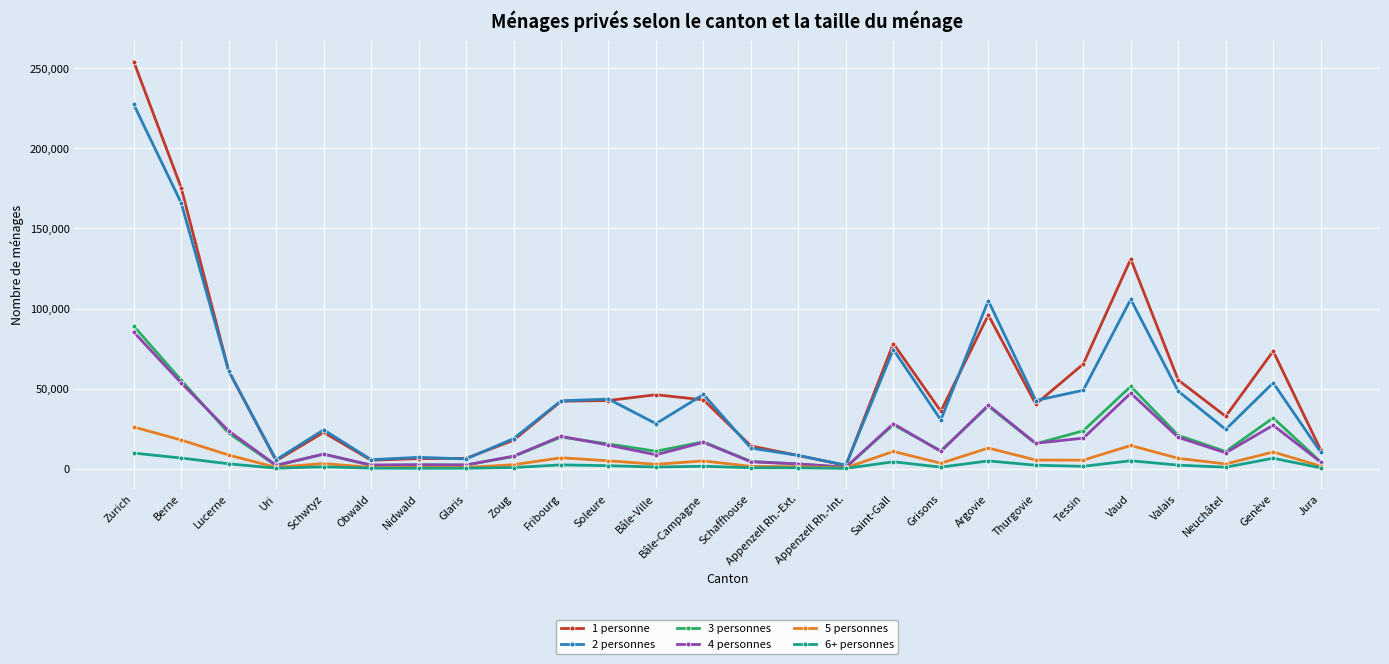

The value of 4 personnes at Tessin is 19028. True or false?

True